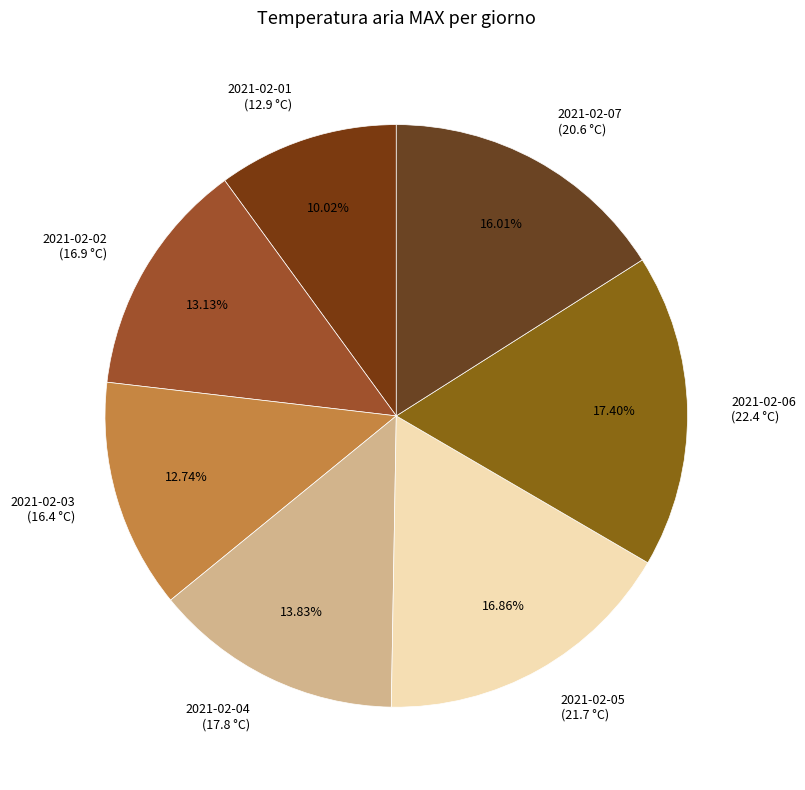

How many slices are in this pie chart?

7